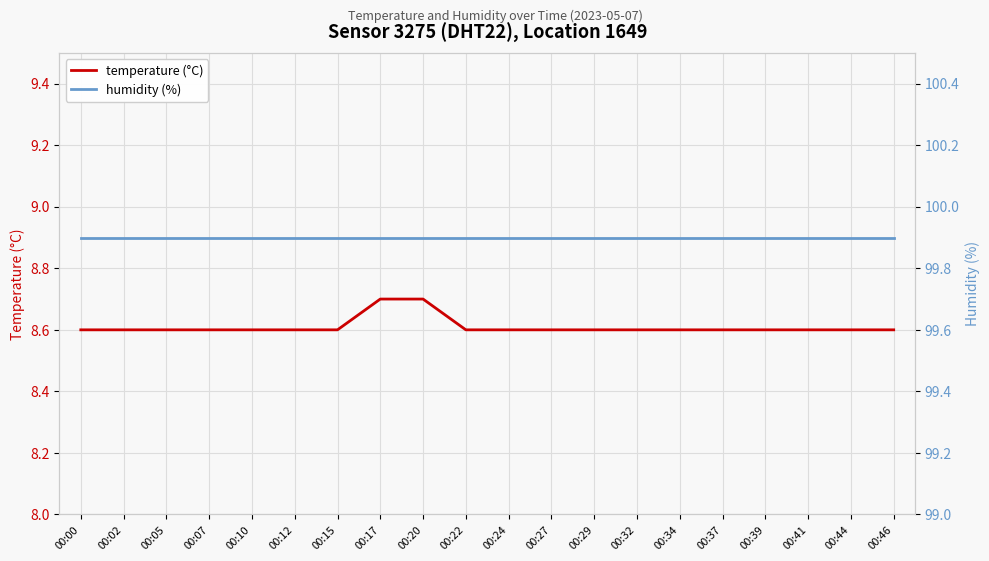

List the series in order of their overall mean, highest first.

humidity (%), temperature (°C)